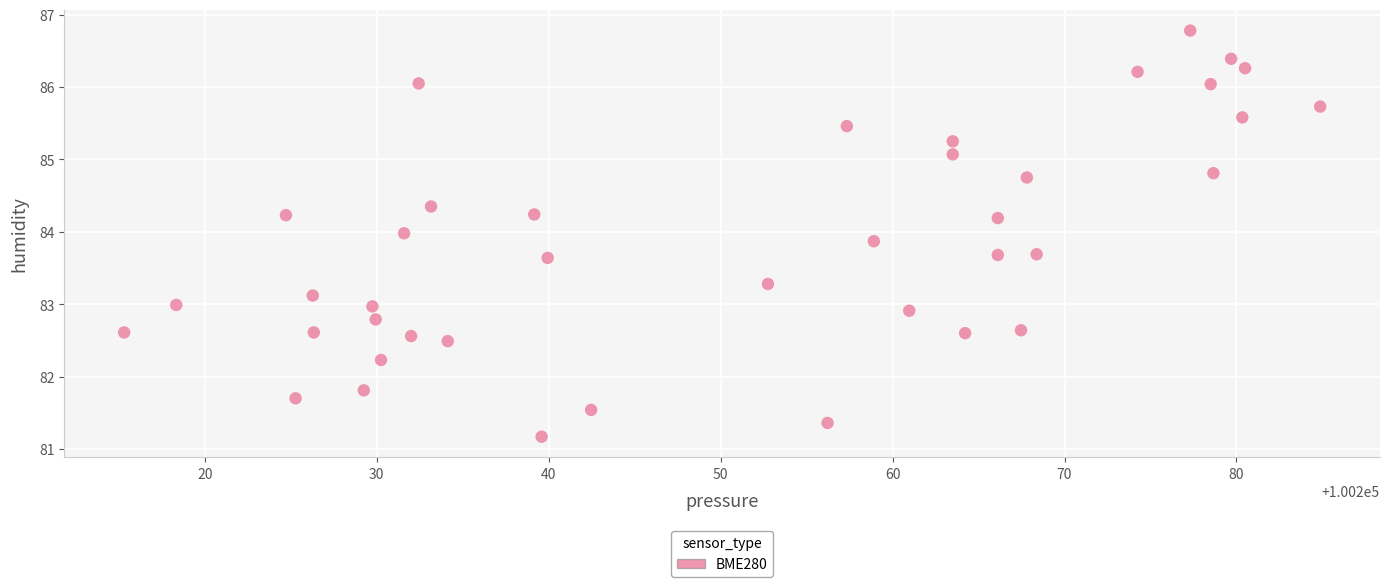

What is the range of X values (max minus min)?

69.6